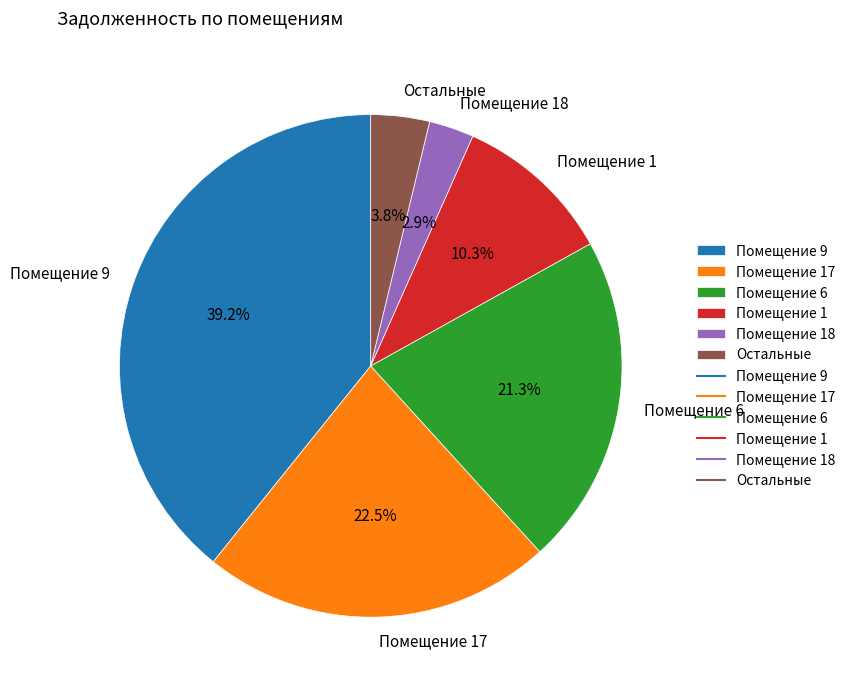

Does Помещение 17 represent more than half of the total?

No